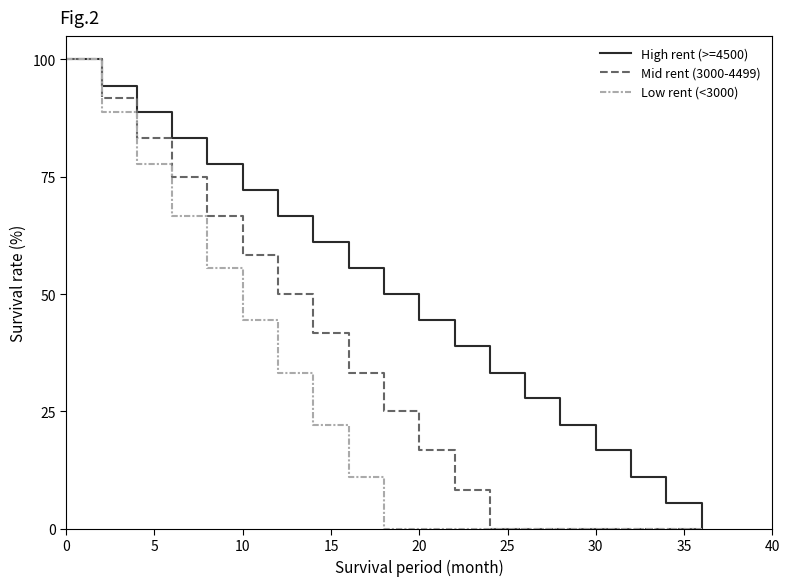

At which label is High rent (>=4500) closest to 50?

18